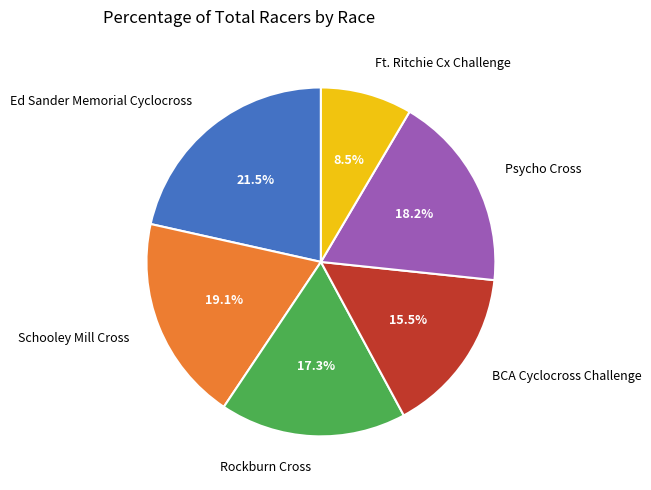

Rank the categories by value from lowest to highest.

Ft. Ritchie Cx Challenge, BCA Cyclocross Challenge, Rockburn Cross, Psycho Cross, Schooley Mill Cross, Ed Sander Memorial Cyclocross